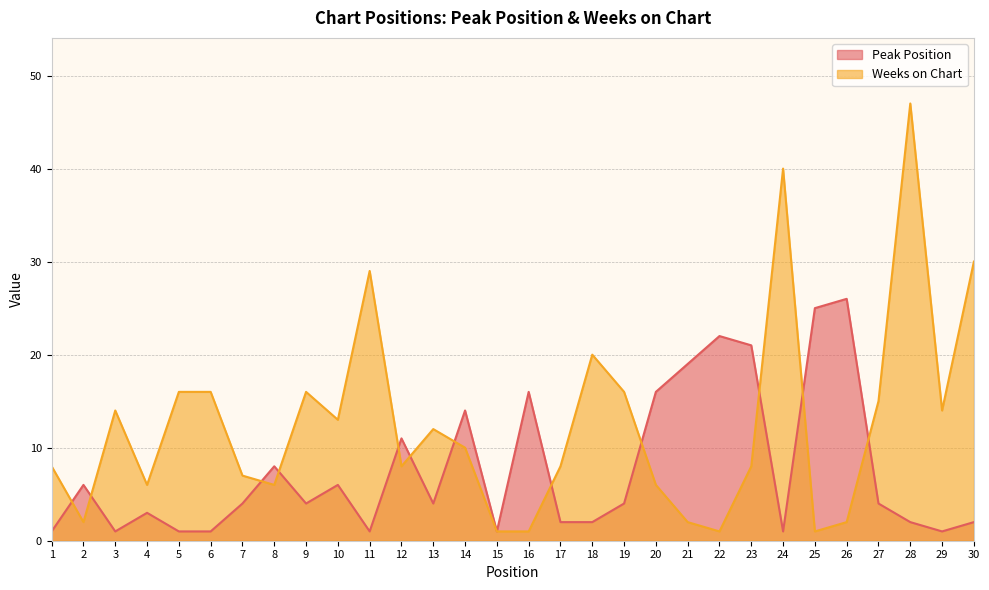

At how many categories does at least one series exceed 37?

2